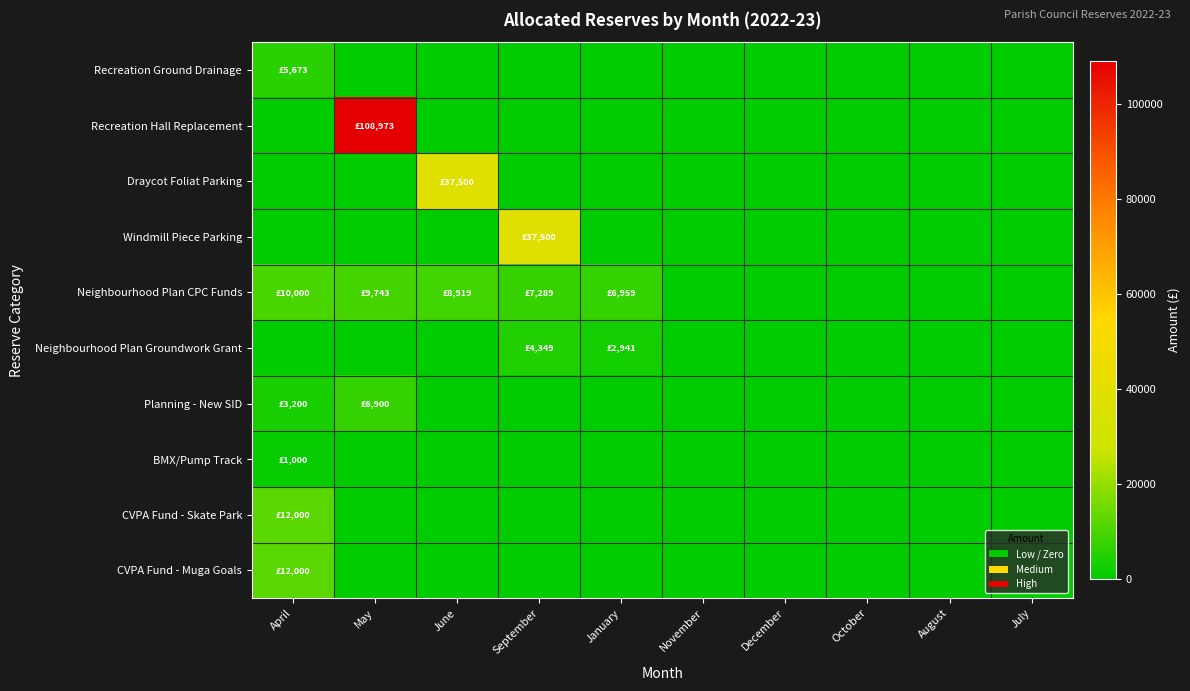

Reading right to left, list all the values displayed in this chart.

Recreation Ground Drainage: July=0.0	August=0.0	October=0.0	December=0.0	November=0.0	January=0.0	September=0.0	June=0.0	May=0.0	April=5673.0
Recreation Hall Replacement: July=0.0	August=0.0	October=0.0	December=0.0	November=0.0	January=0.0	September=0.0	June=0.0	May=108972.7	April=0.0
Draycot Foliat Parking: July=0.0	August=0.0	October=0.0	December=0.0	November=0.0	January=0.0	September=0.0	June=37500.0	May=0.0	April=0.0
Windmill Piece Parking: July=0.0	August=0.0	October=0.0	December=0.0	November=0.0	January=0.0	September=37500.0	June=0.0	May=0.0	April=0.0
Neighbourhood Plan CPC Funds: July=0.0	August=0.0	October=0.0	December=0.0	November=0.0	January=6959.2	September=7288.7	June=8918.7	May=9743.3	April=10000.0
Neighbourhood Plan Groundwork Grant: July=0.0	August=0.0	October=0.0	December=0.0	November=0.0	January=2941.0	September=4349.0	June=0.0	May=0.0	April=0.0
Planning - New SID: July=0.0	August=0.0	October=0.0	December=0.0	November=0.0	January=0.0	September=0.0	June=0.0	May=6900.0	April=3200.0
BMX/Pump Track: July=0.0	August=0.0	October=0.0	December=0.0	November=0.0	January=0.0	September=0.0	June=0.0	May=0.0	April=1000.0
CVPA Fund - Skate Park: July=0.0	August=0.0	October=0.0	December=0.0	November=0.0	January=0.0	September=0.0	June=0.0	May=0.0	April=12000.0
CVPA Fund - Muga Goals: July=0.0	August=0.0	October=0.0	December=0.0	November=0.0	January=0.0	September=0.0	June=0.0	May=0.0	April=12000.0